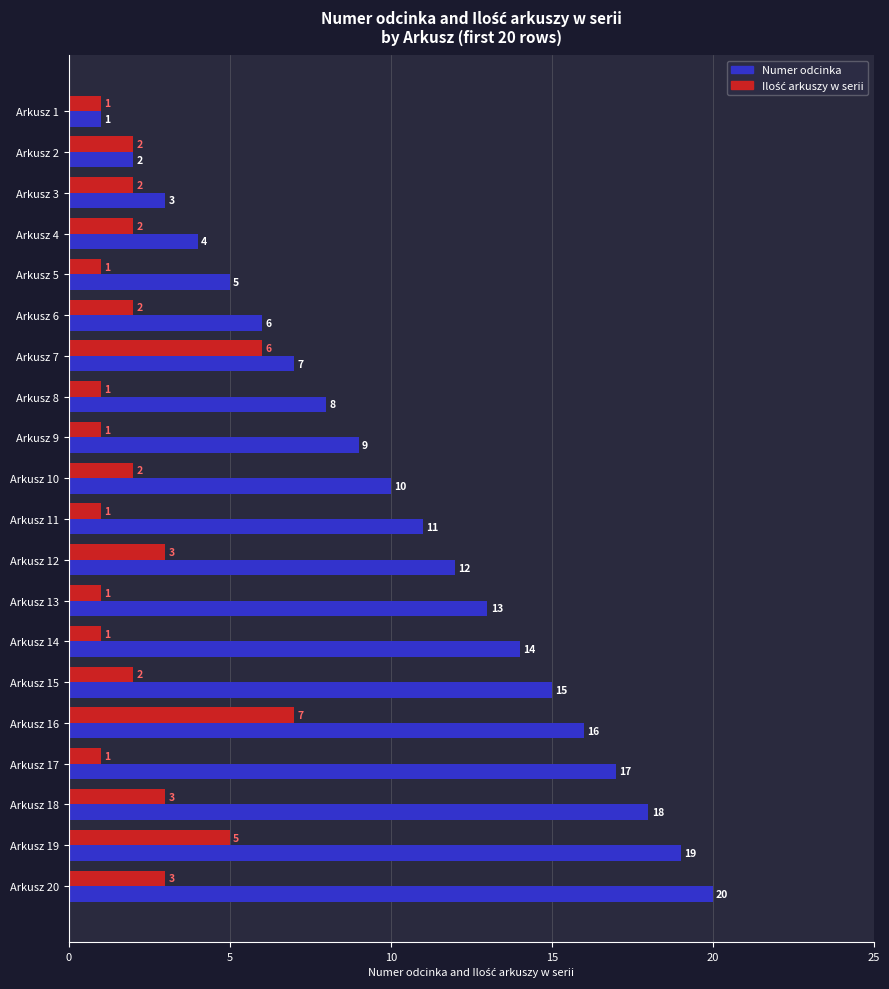

Count the number of categories in the chart.

20